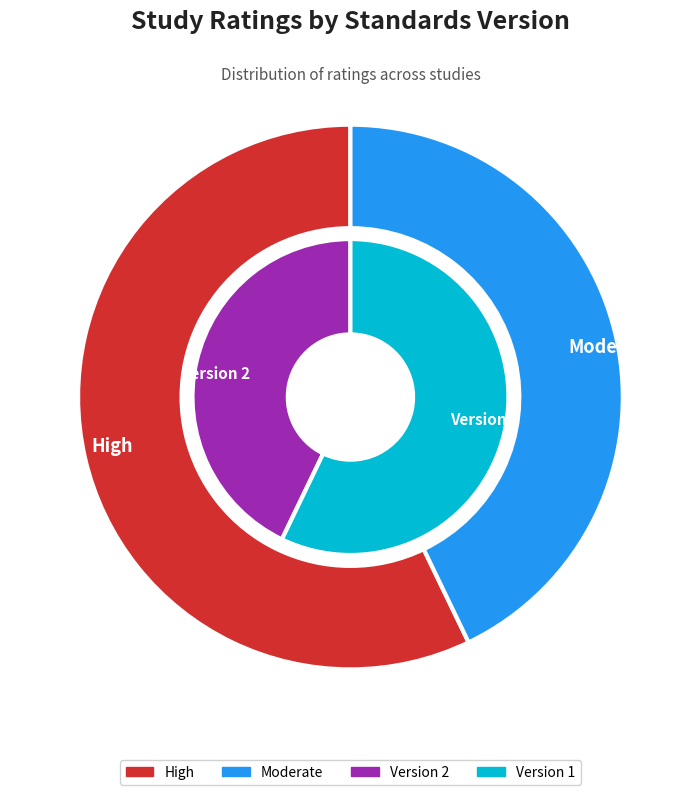

True or false: WWHV011686 accounts for 4% of the total.

False